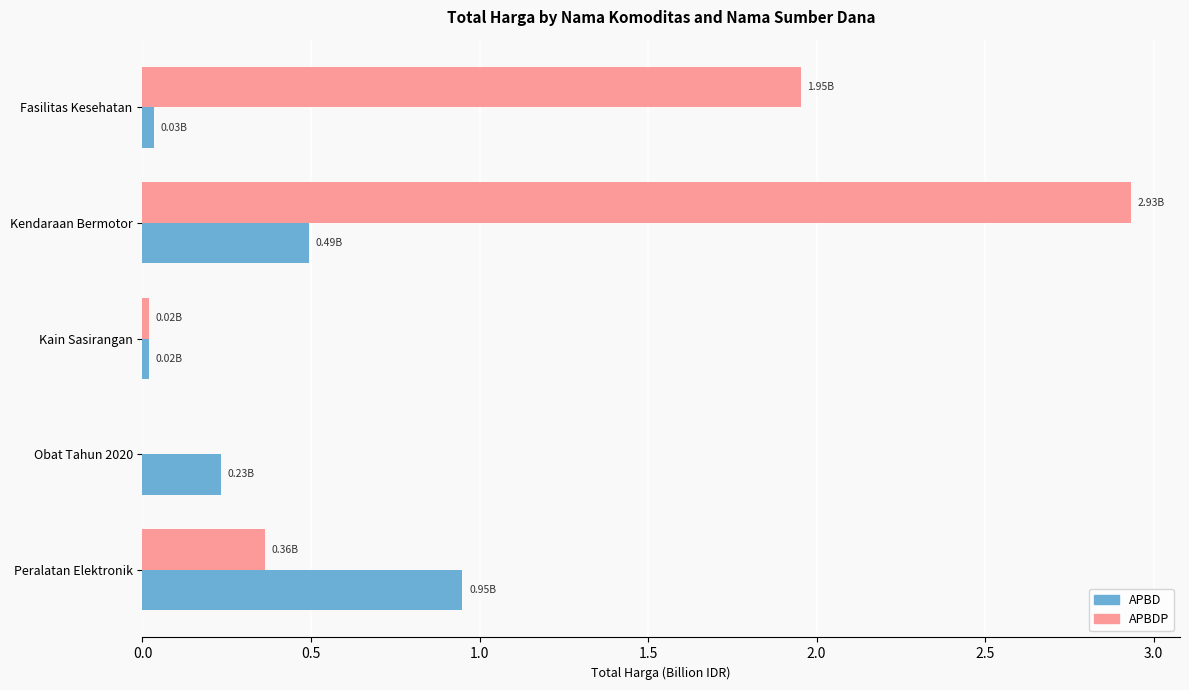

At which category is the sum across all series the highest?

Kendaraan Bermotor